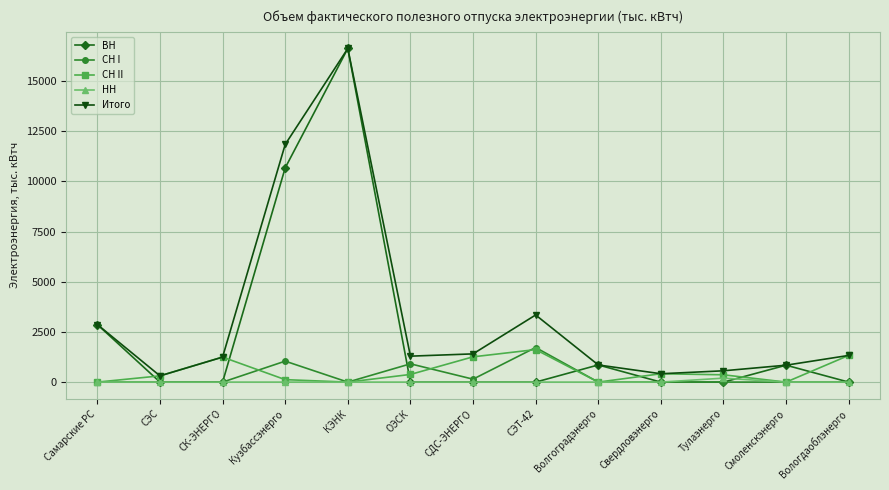

Which series has the largest total across all categories?

Итого